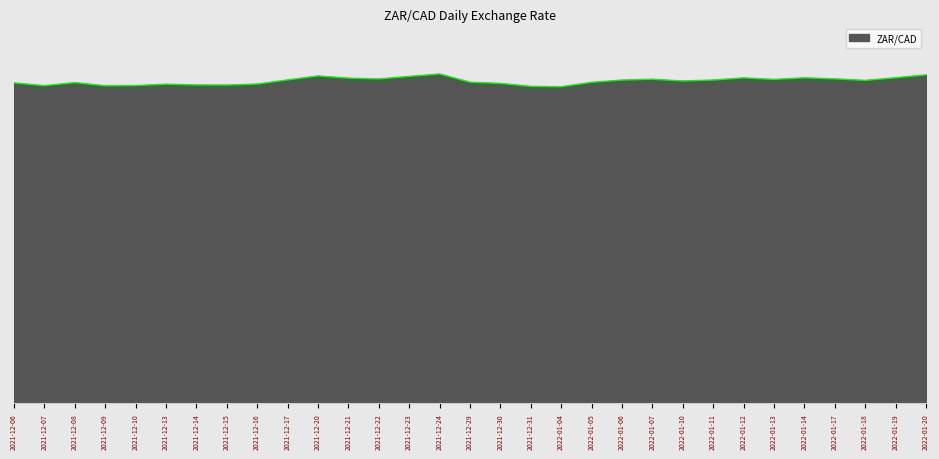

Count the values in the range 0 to 1.

31